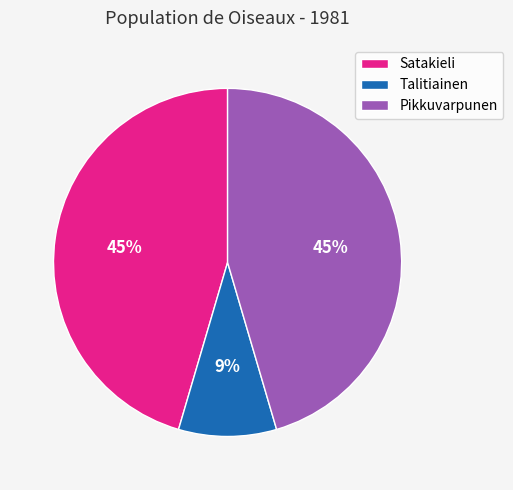

The Talitiainen slice represents 1% of the pie. True or false?

False